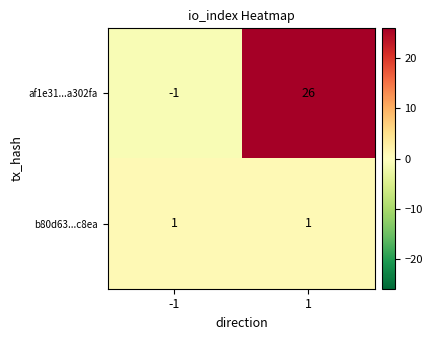

At which category is the sum across all series the highest?

1